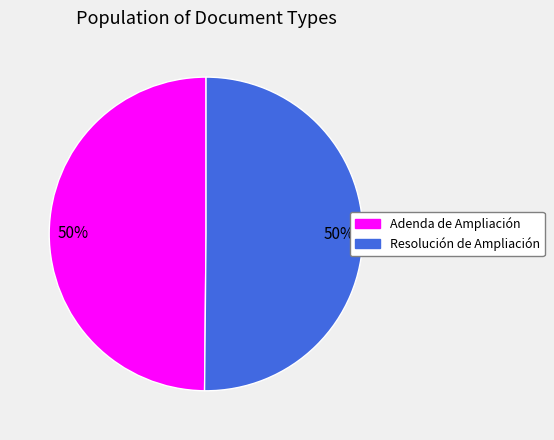

Is the sum of Adenda de Ampliación and Resolución de Ampliación greater than half?

Yes